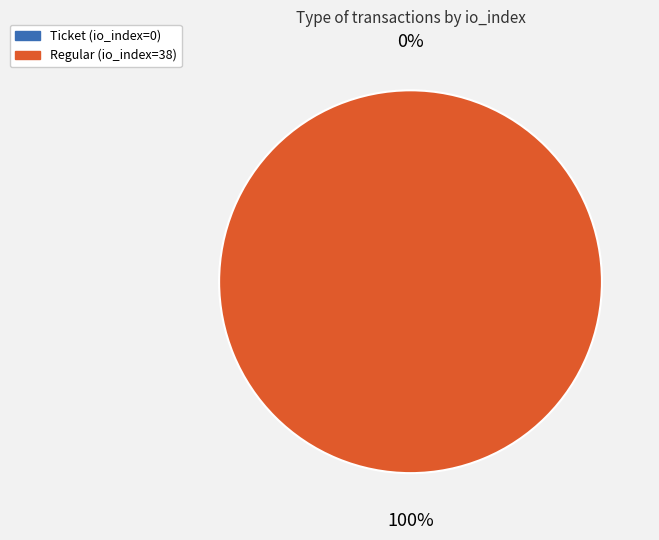

True or false: Ticket (io_index=0) accounts for 1% of the total.

False